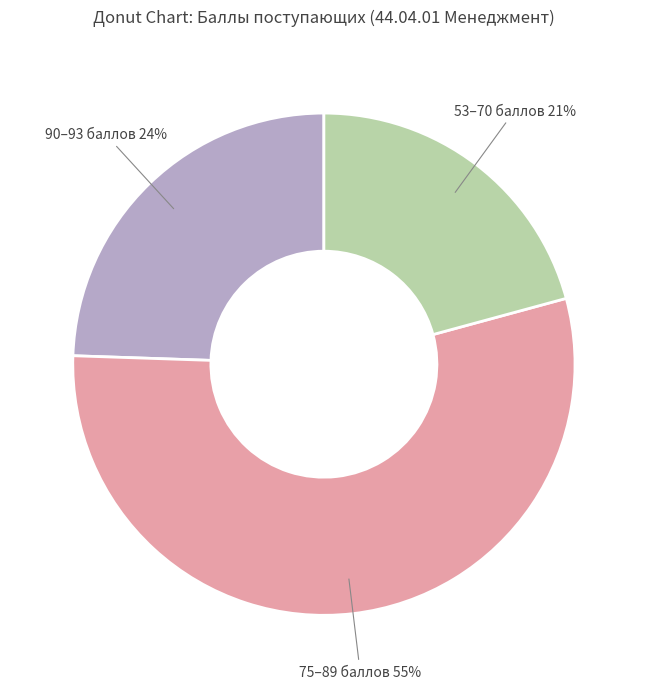

To the nearest percent, what is the average slice percentage?

33%